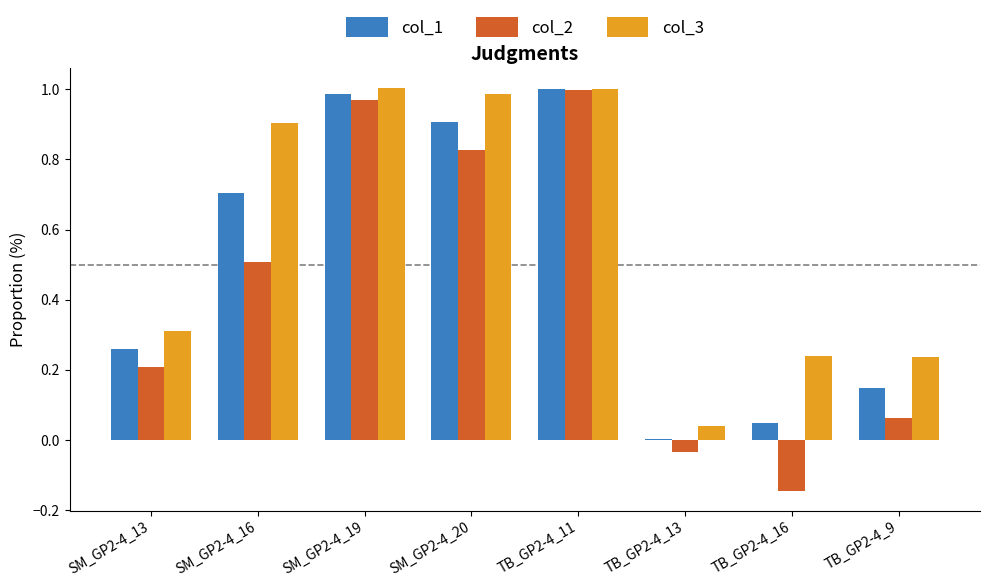

What are all the series names shown in the legend?

col_1, col_2, col_3